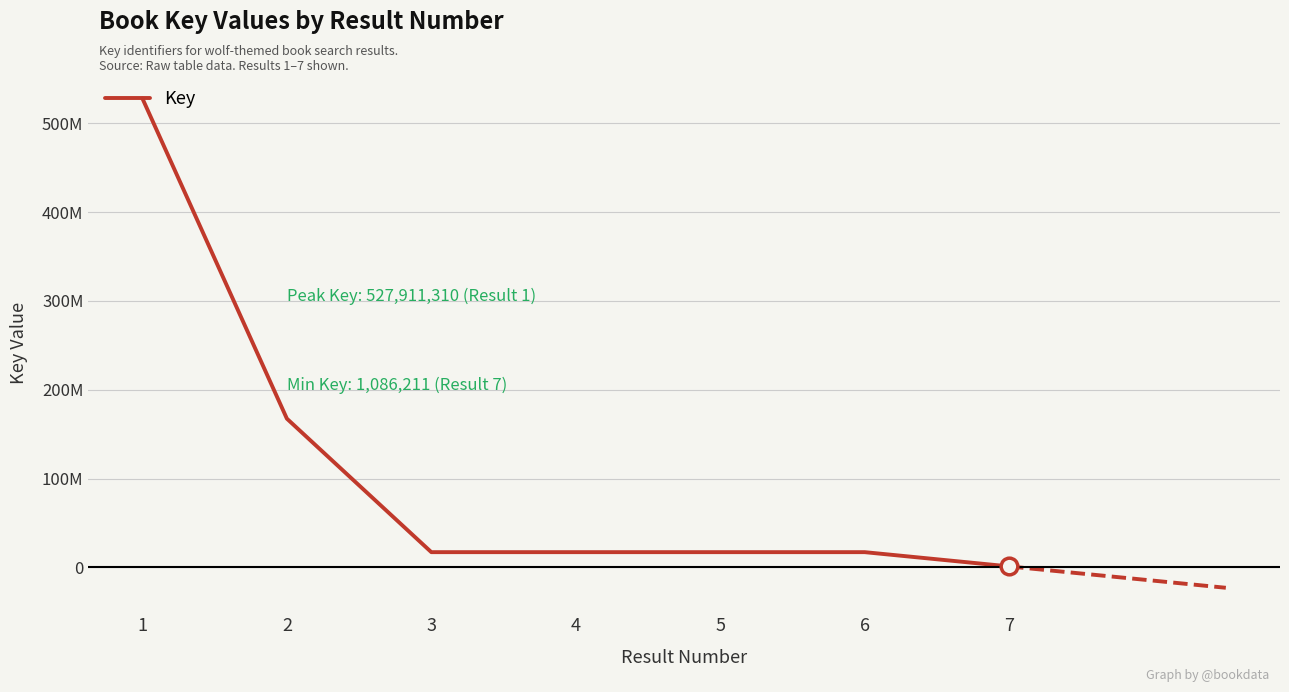

Is it true that the value at 7 is 1086211?

True